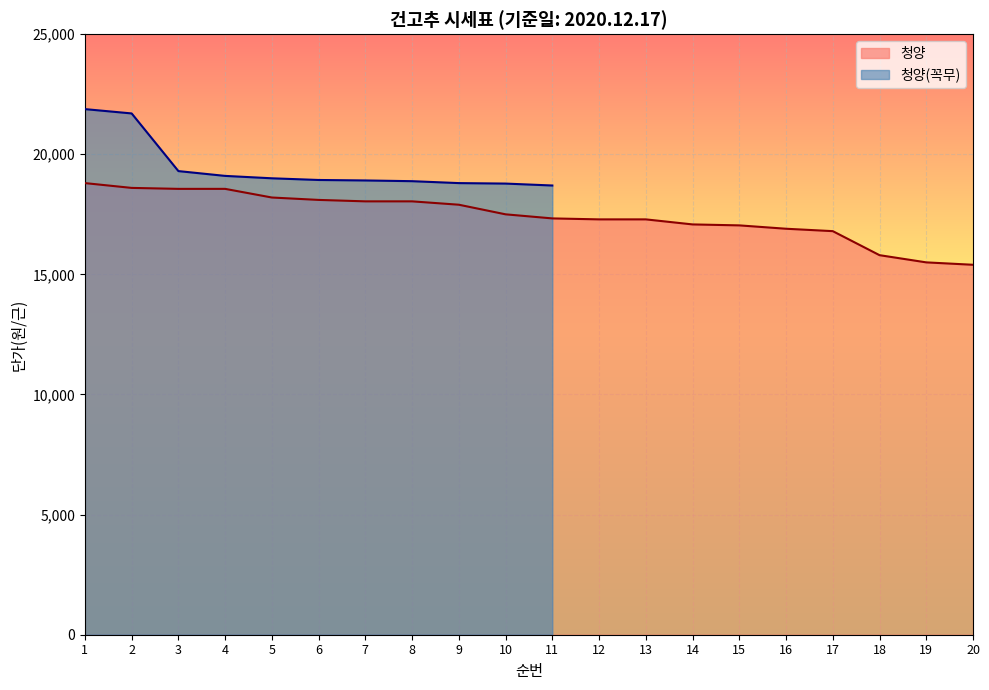

Which category has the lowest value across all series?

20